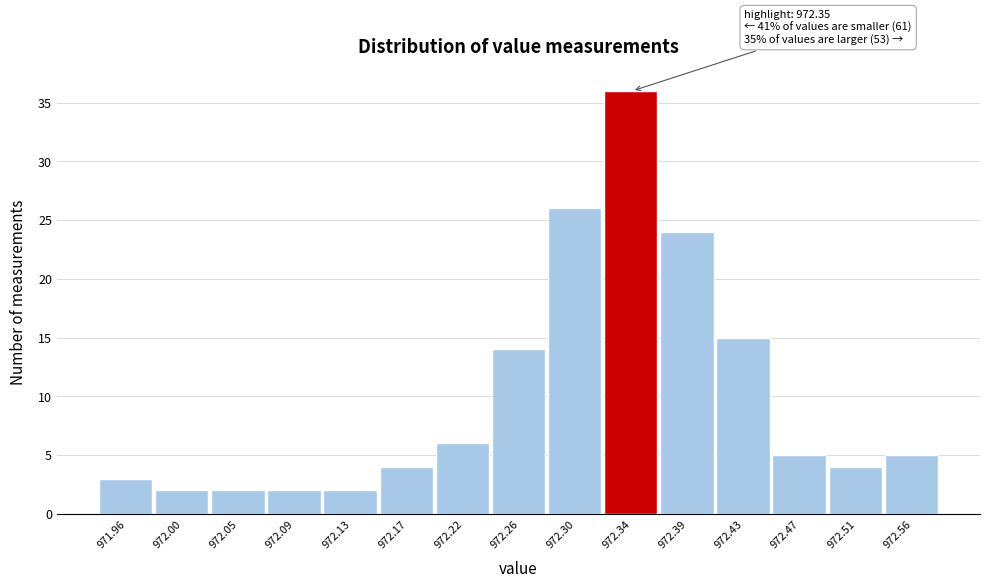

Reading right to left, list all the values displayed in this chart.

972.56=5	972.51=4	972.47=5	972.43=15	972.39=24	972.34=36	972.30=26	972.26=14	972.22=6	972.17=4	972.13=2	972.09=2	972.05=2	972.00=2	971.96=3